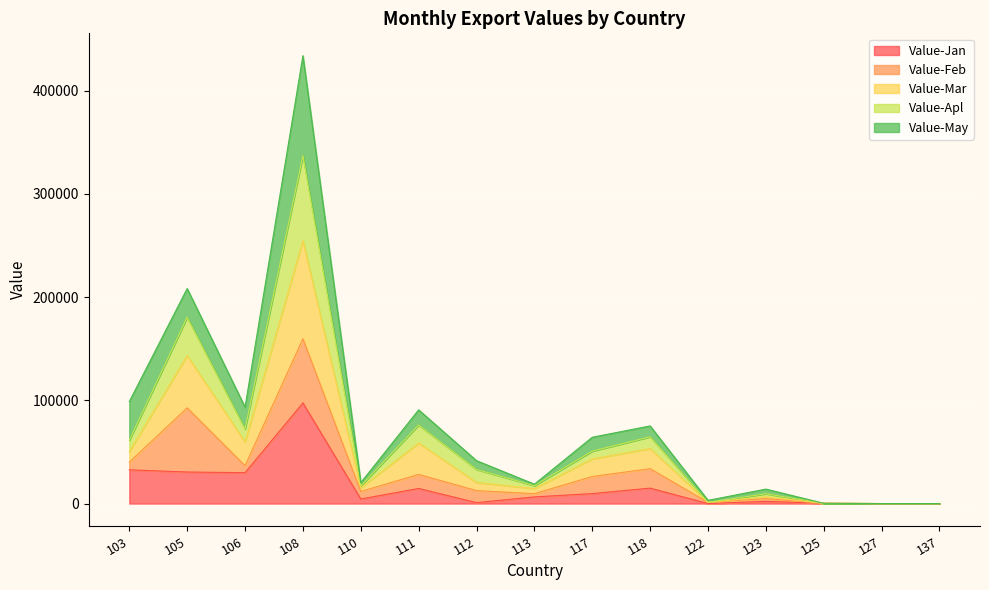

At which category is the sum across all series the highest?

108